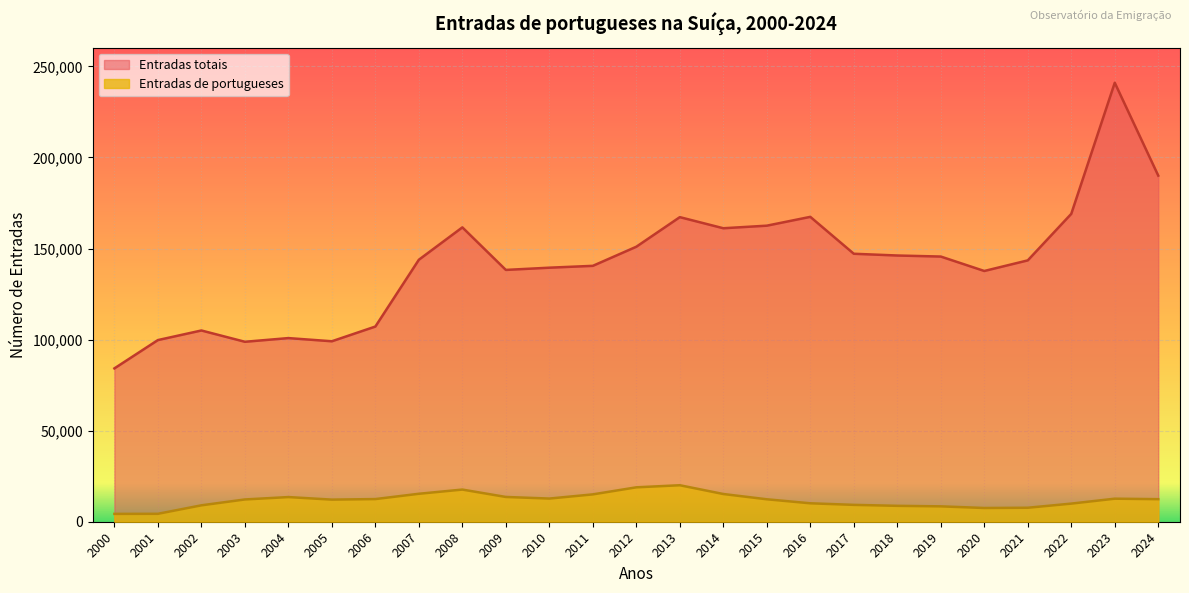

How many lines are shown in the chart?

2